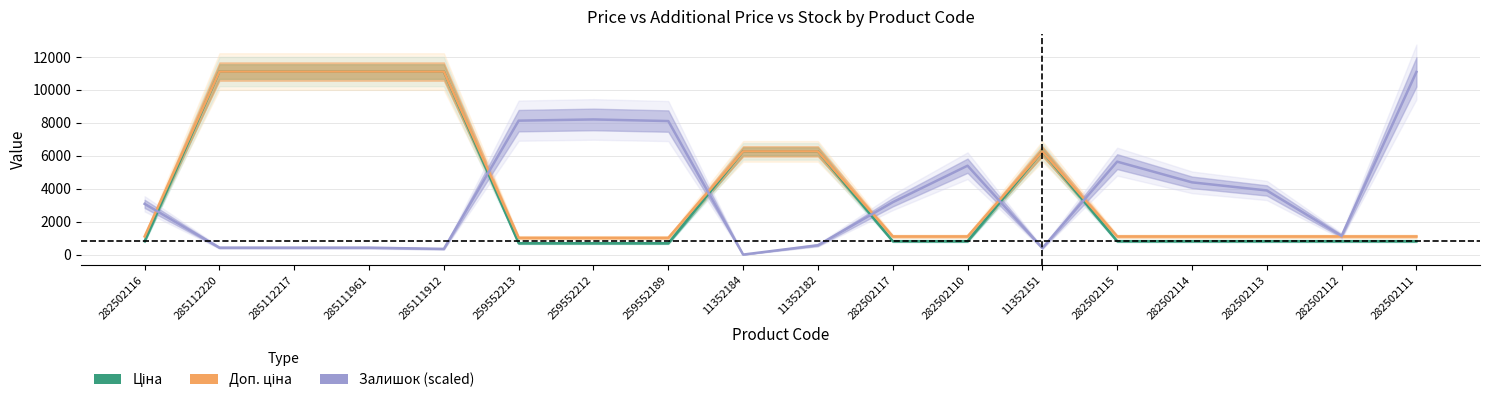

True or false: Ціна has more than 2 interior local peaks.

False